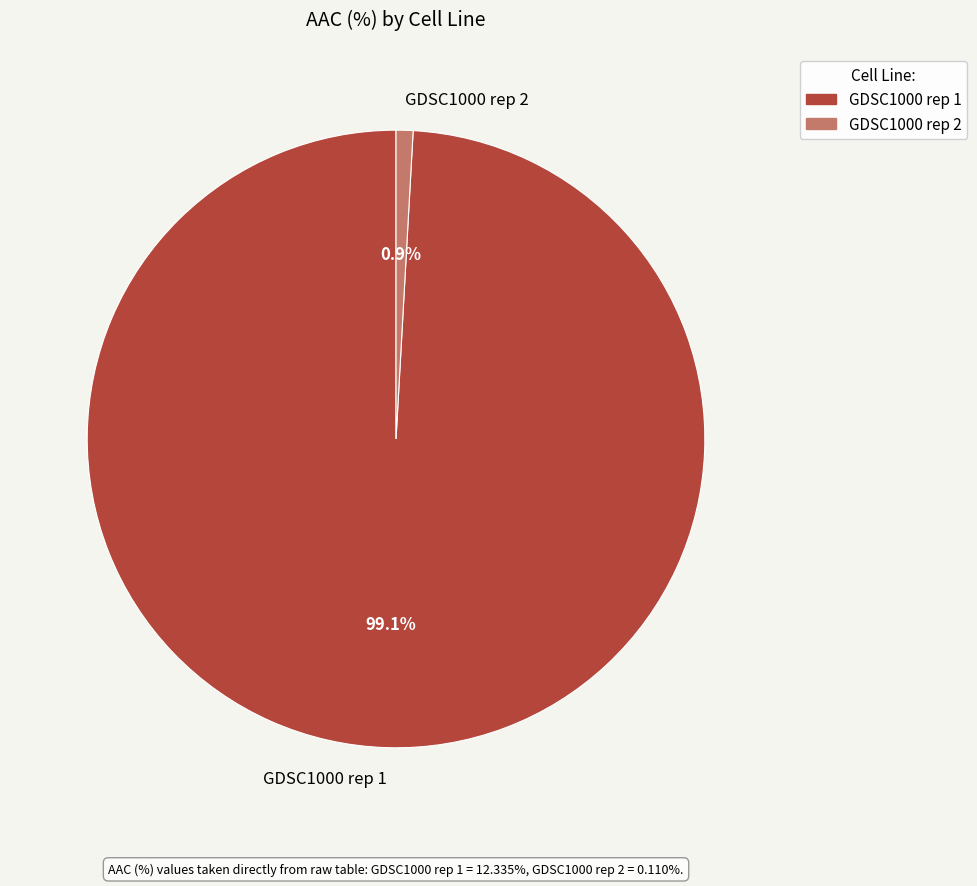

Which category has the smallest portion of the pie?

GDSC1000 rep 2